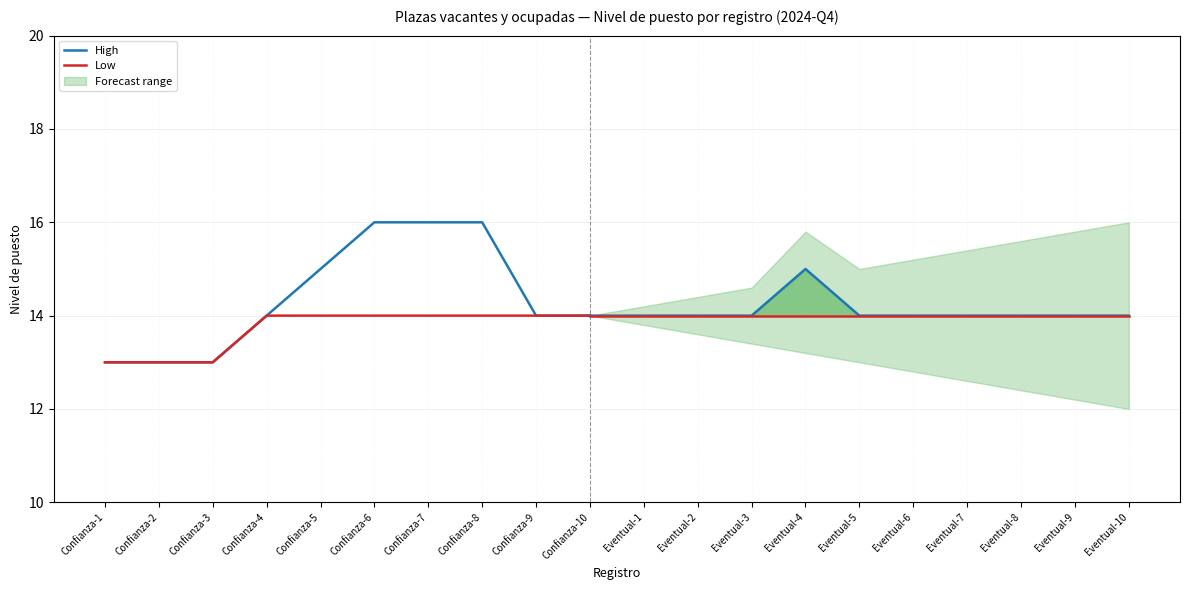

True or false: High and Low intersect in this chart.

False